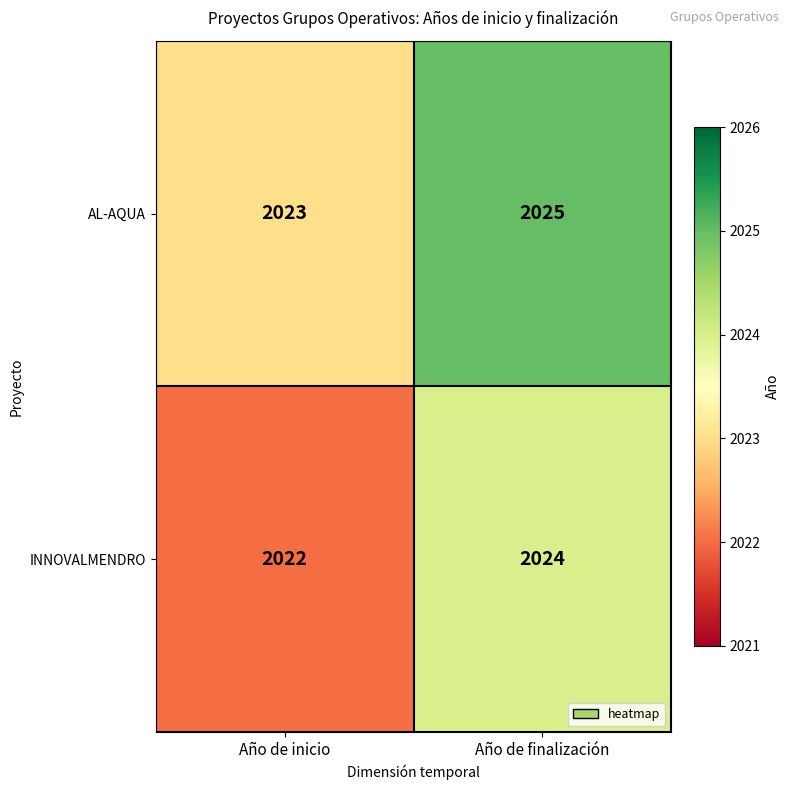

What is the minimum value shown in the chart?

2022